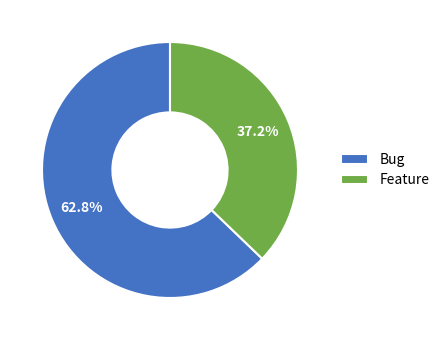

Combined, what portion of the pie is Bug and Feature?

100.0%